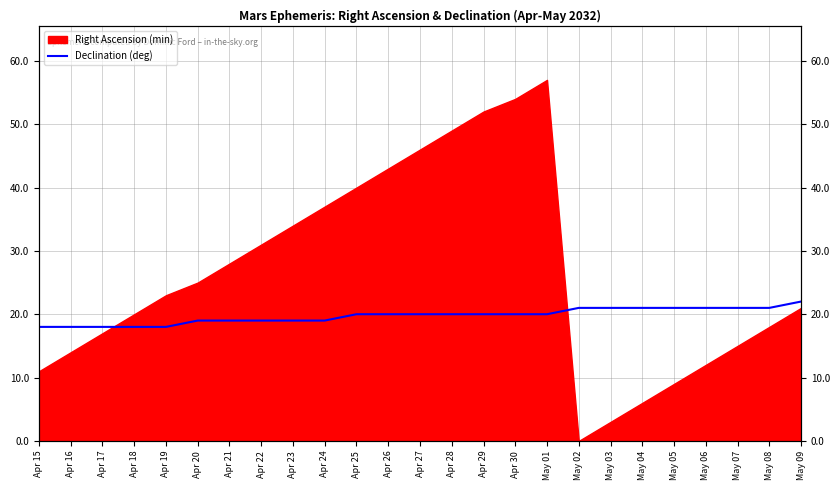

Is it true that the value at May 06 is 38?

False